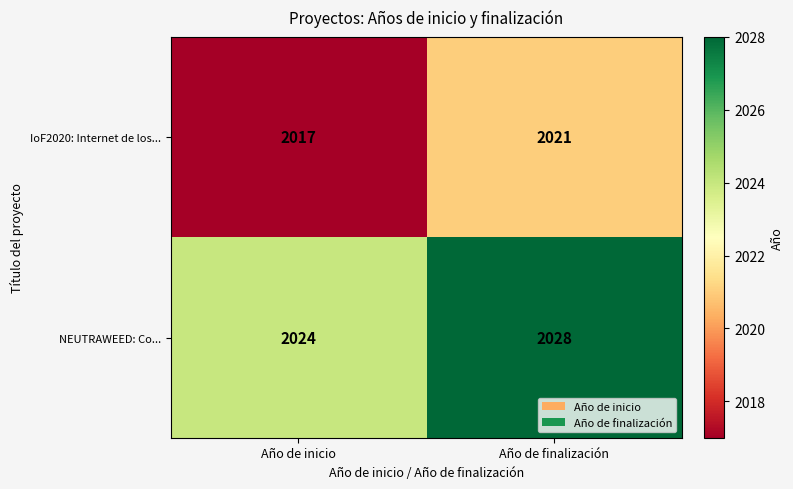

What is the spread (max minus min) of values at Año de inicio?

7